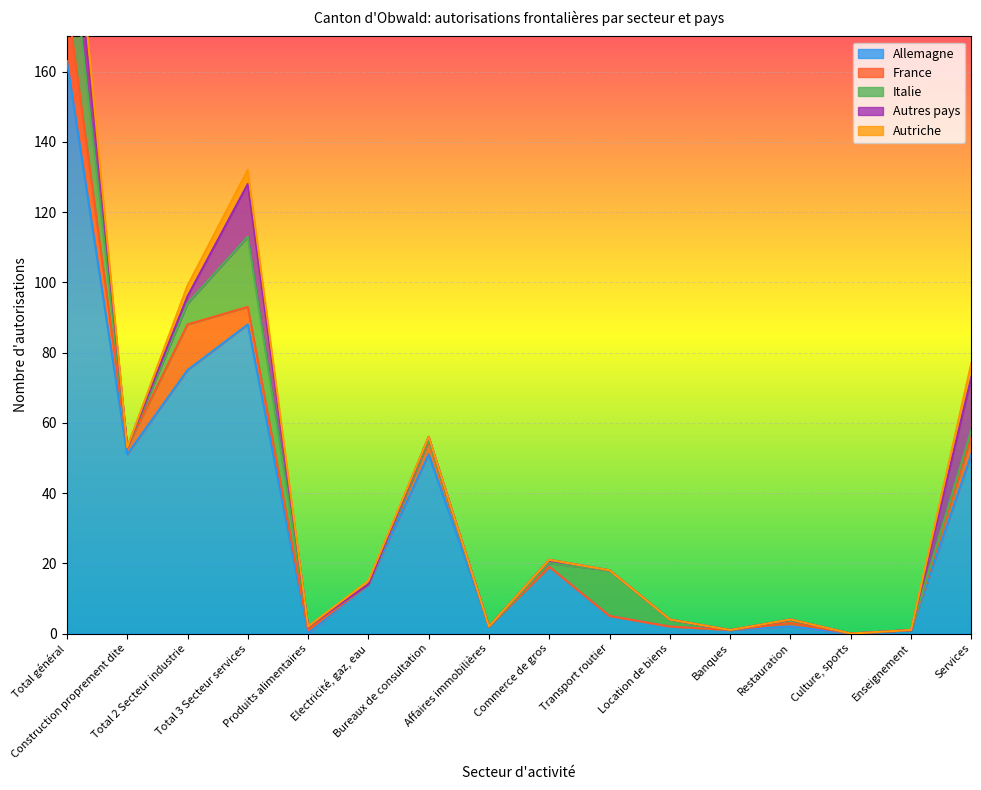

Reading left to right, what are all the values shown in this chart?

Allemagne: 163	51	75	88	0	14	51	2	19	5	2	1	2	0	1	51
France: 18	2	13	5	1	0	4	0	0	0	0	0	1	0	0	5
Italie: 26	0	6	20	1	0	0	0	1	13	2	0	1	0	0	2
Autres pays: 17	0	2	15	0	0	1	0	1	0	0	0	0	0	0	15
Autriche: 7	0	3	4	0	1	0	0	0	0	0	0	0	0	0	4